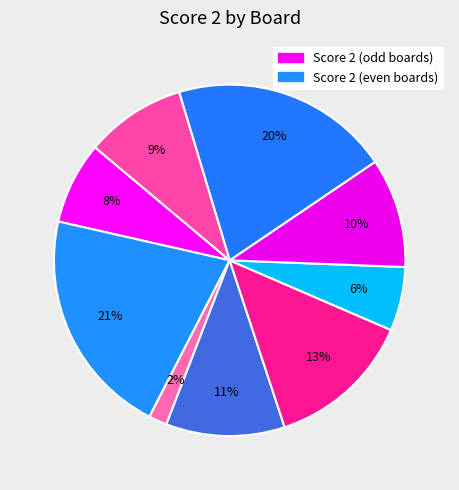

How many segments does this pie chart have?

9